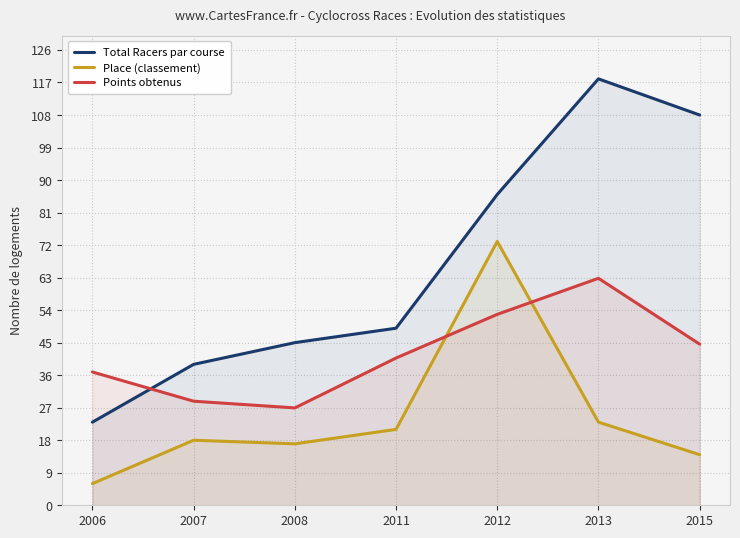

After their last crossing, which series has the higher values: Points obtenus or Place (classement)?

Points obtenus